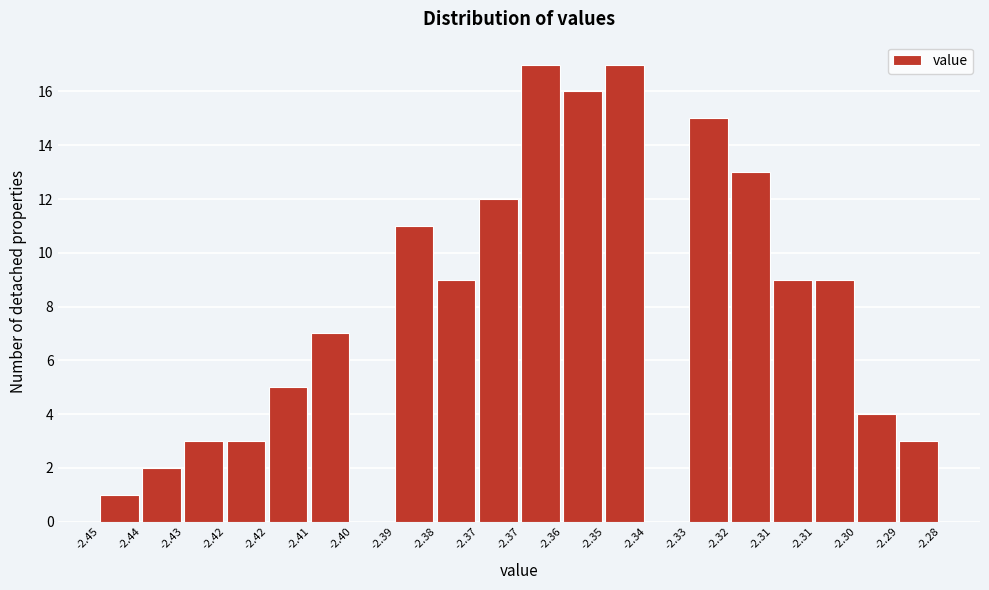

How many distinct data groups are displayed?

1